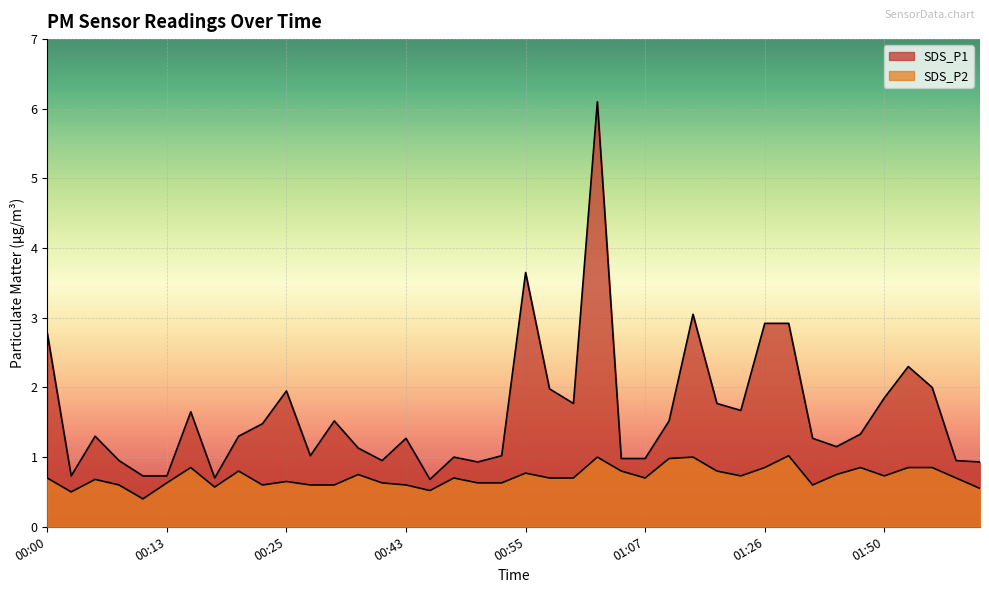

How many interior local valleys does the SDS_P2 series have?

9